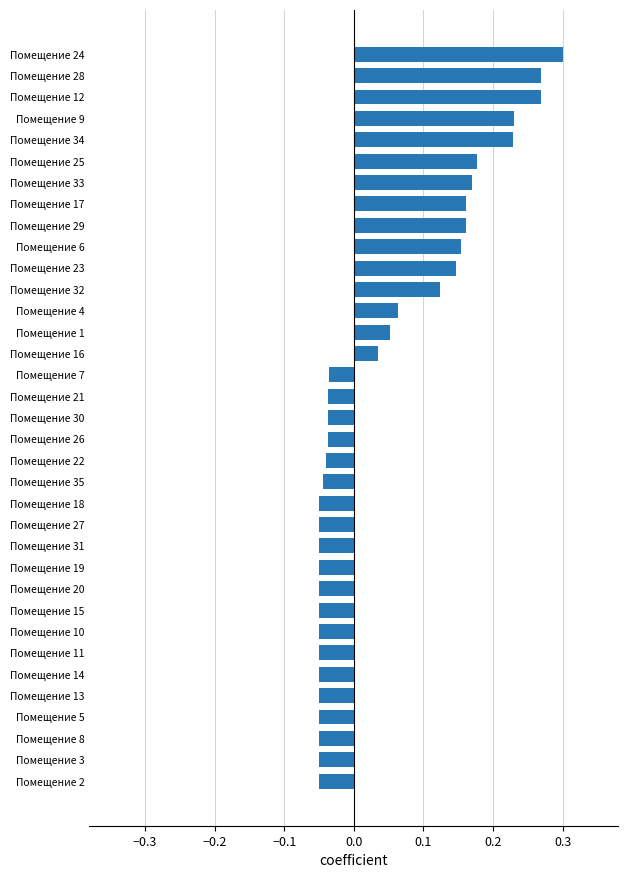

Count the values in the range 0 to 1.

15